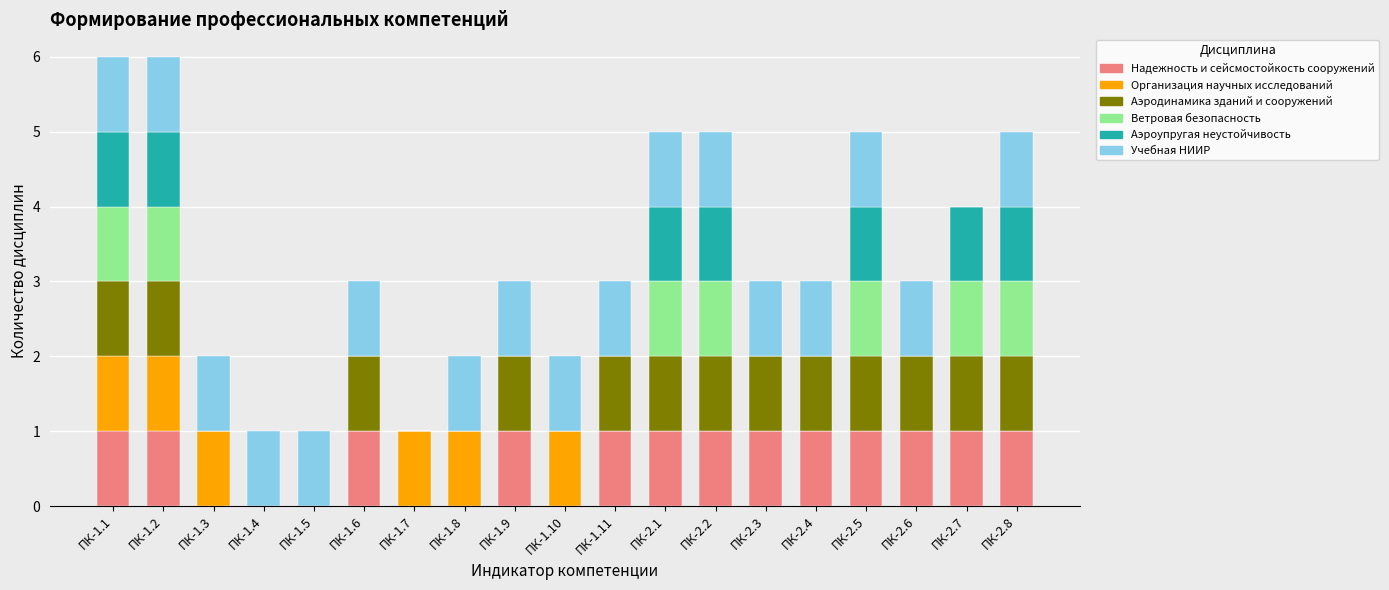

What is the total value across all series at ПК-1.6?

3